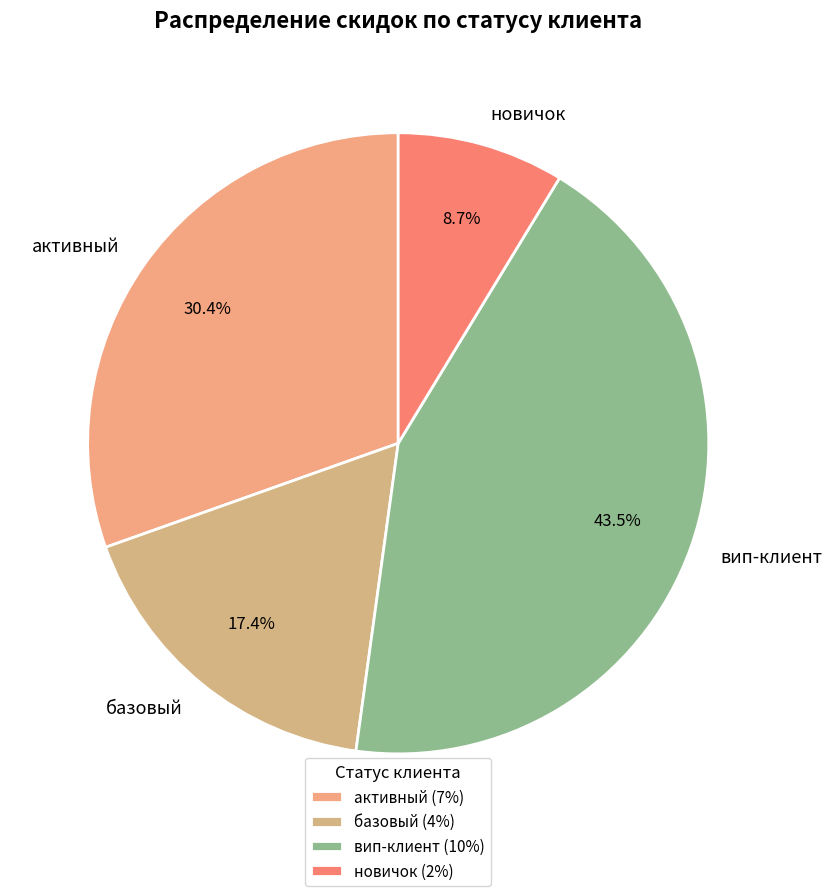

Does активный account for over 50% of the chart?

No